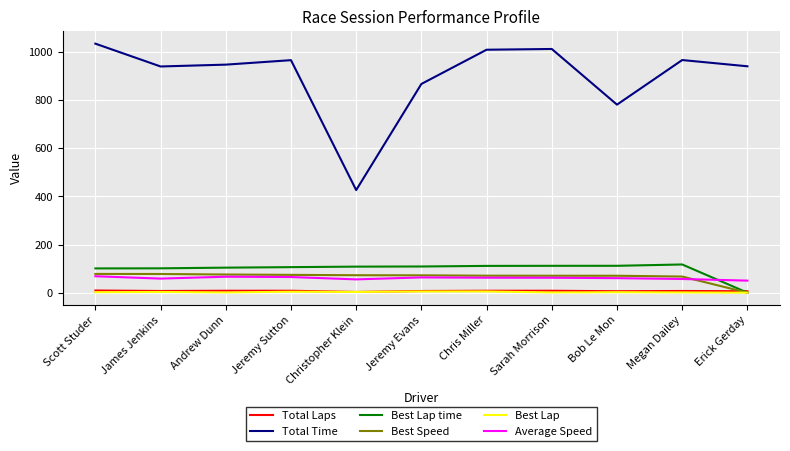

What is the maximum value for Average Speed?

68.3